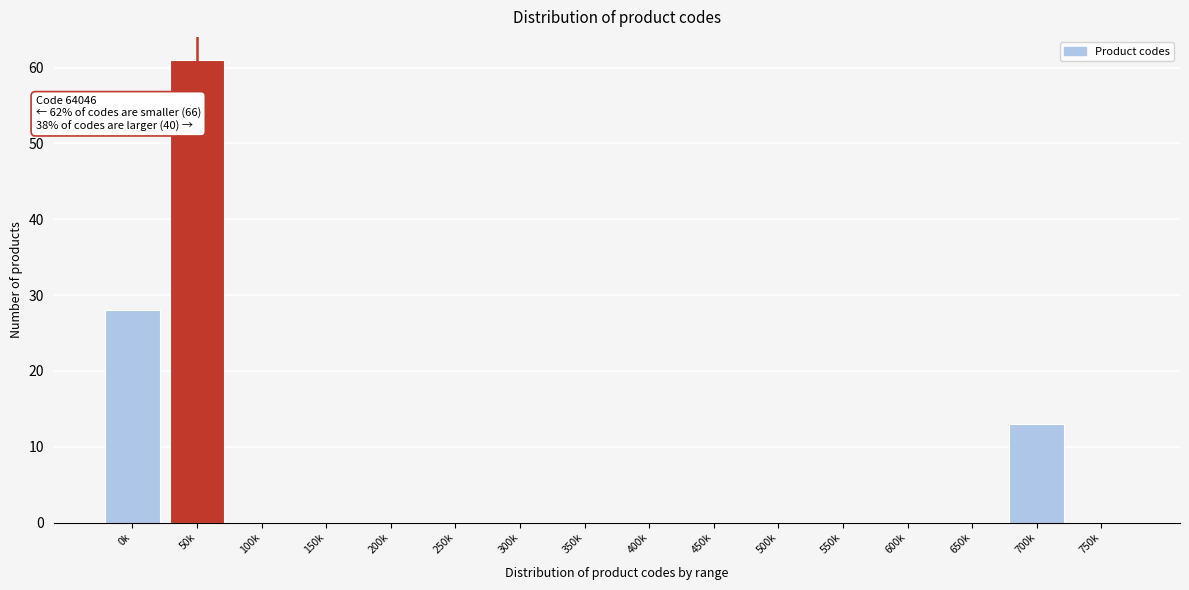

Reading left to right, transcribe all the data shown in this chart.

0k=28	50k=61	100k=0	150k=0	200k=0	250k=0	300k=0	350k=0	400k=0	450k=0	500k=0	550k=0	600k=0	650k=0	700k=13	750k=0